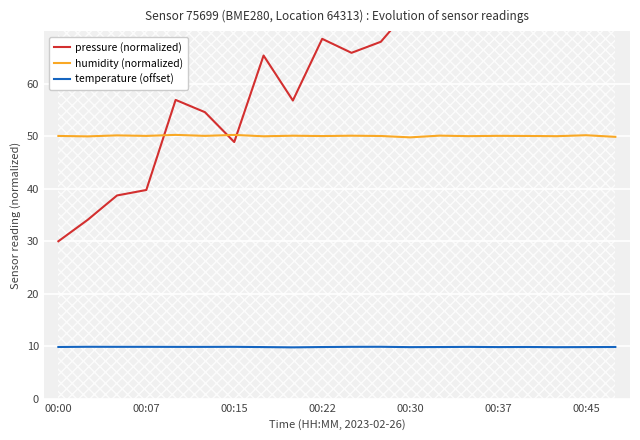

What is the highest value of the temperature (offset) series?

9.9